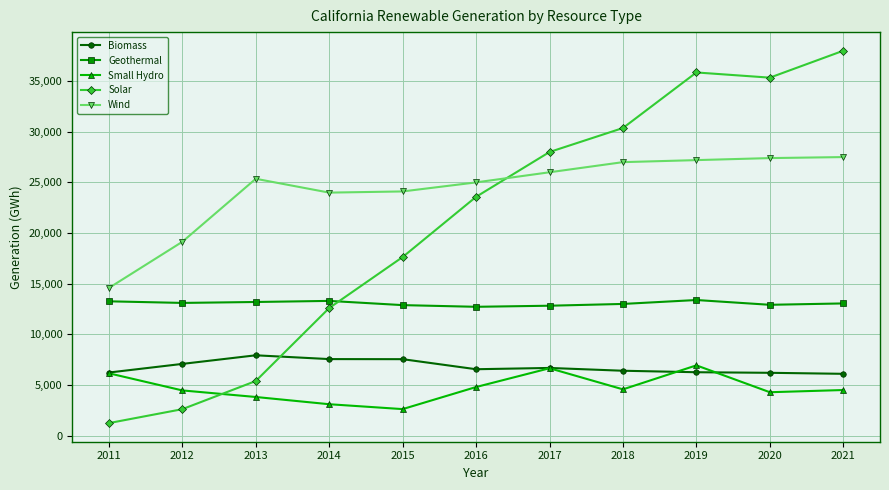

True or false: Biomass has more than 1 points higher than both neighbors.

True